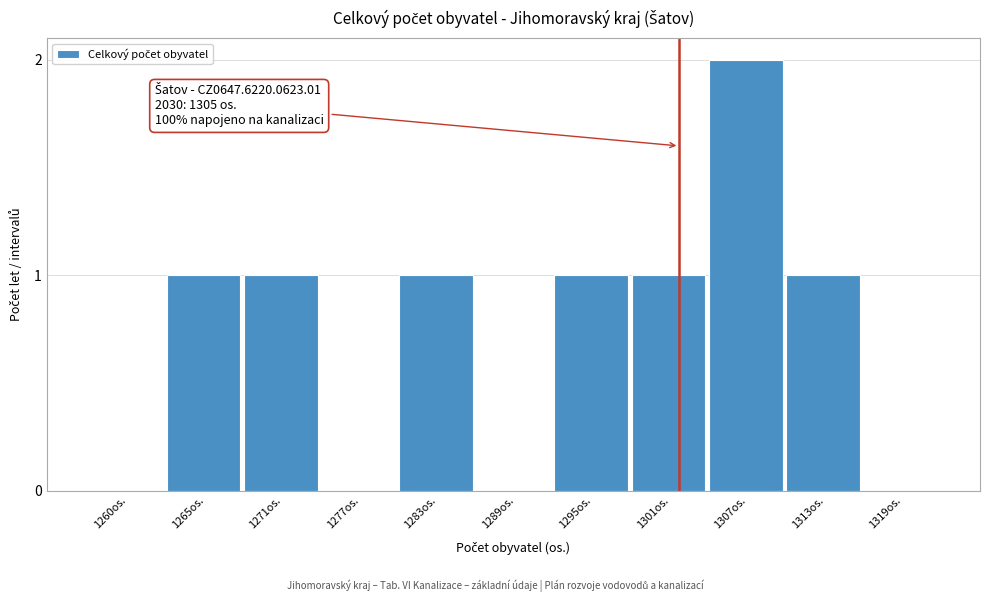

Reading left to right, transcribe all the data shown in this chart.

1260os.=0	1265os.=1	1271os.=1	1277os.=0	1283os.=1	1289os.=0	1295os.=1	1301os.=1	1307os.=2	1313os.=1	1319os.=0